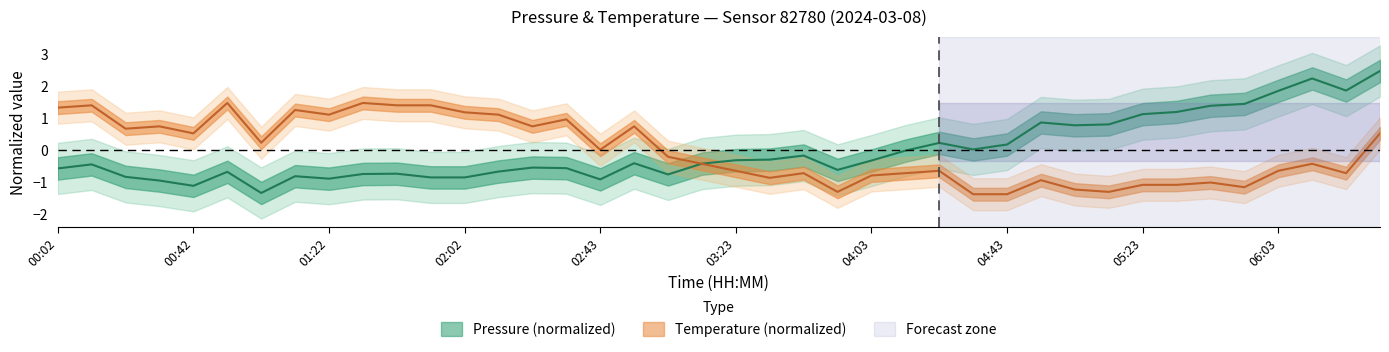

The value of temperature at 00:22 is 1.1. True or false?

False